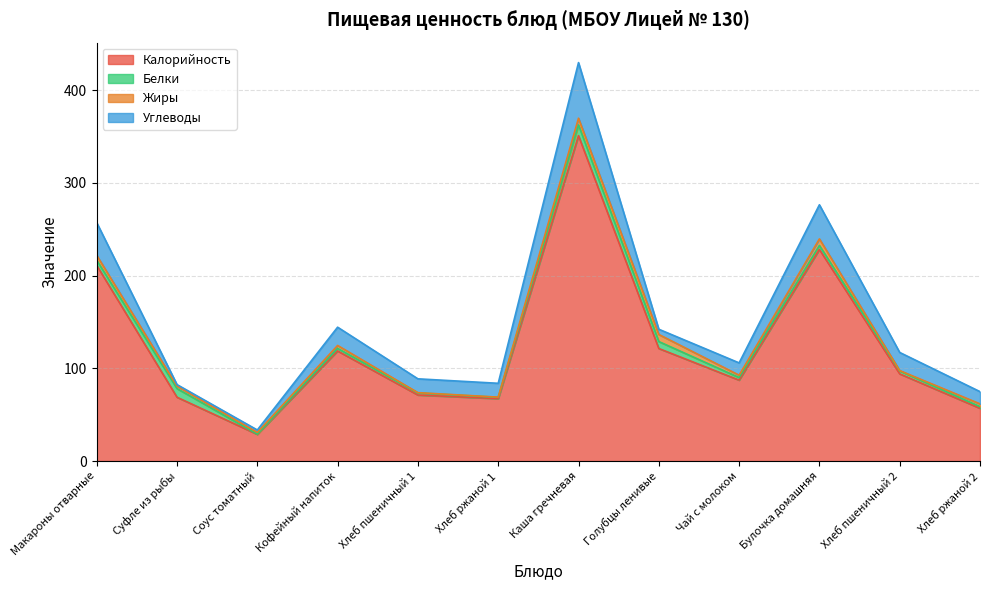

What is the value of the Белки point at the 1st from the left?

5.5